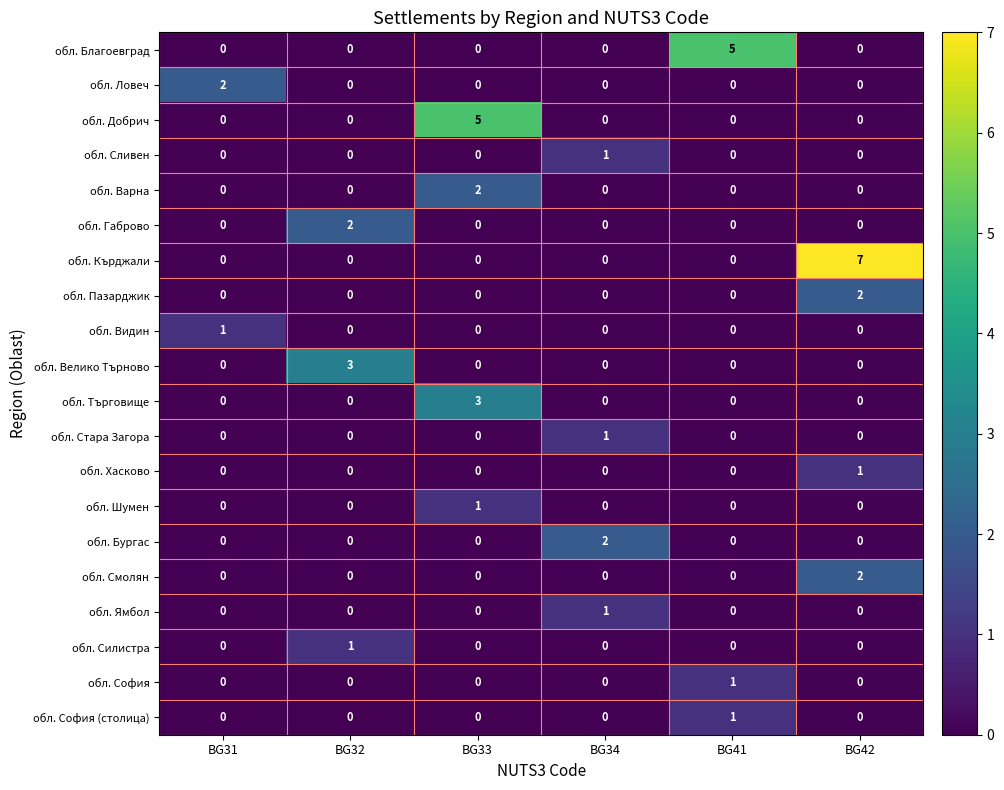

Is the value of обл. Кърджали at BG33 greater than the value of обл. Габрово at BG32?

No